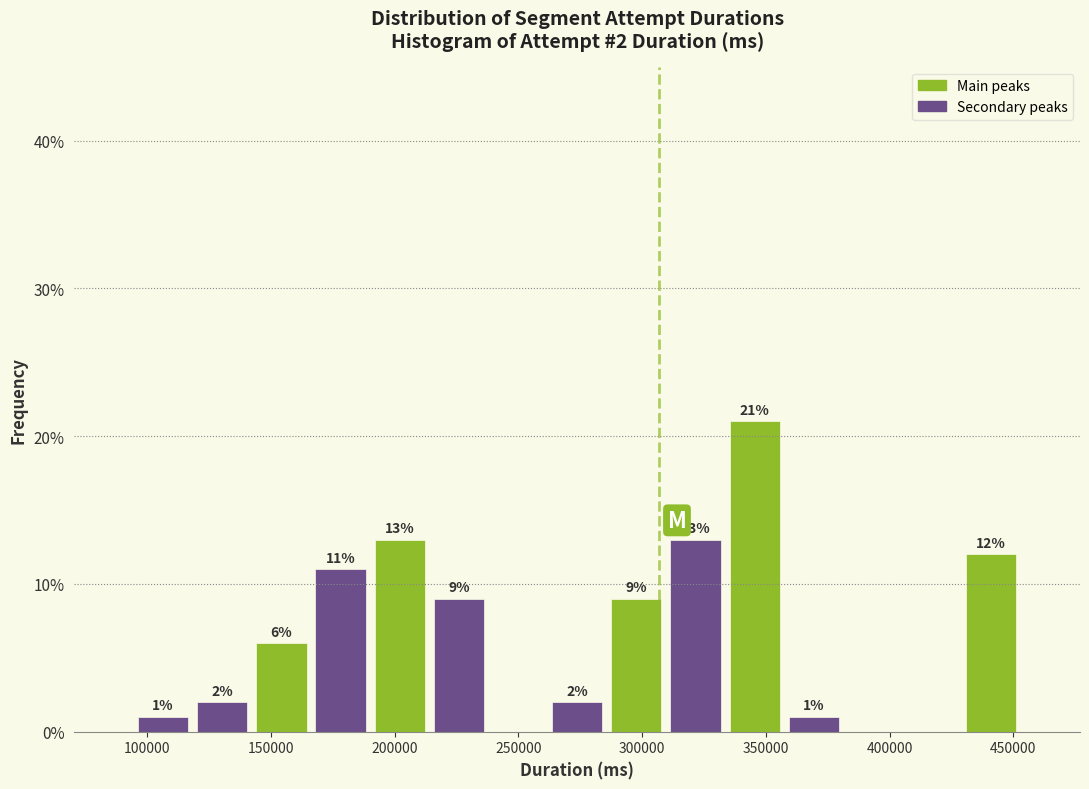

Which range on the x-axis has the tallest bar?

335000 to 355000